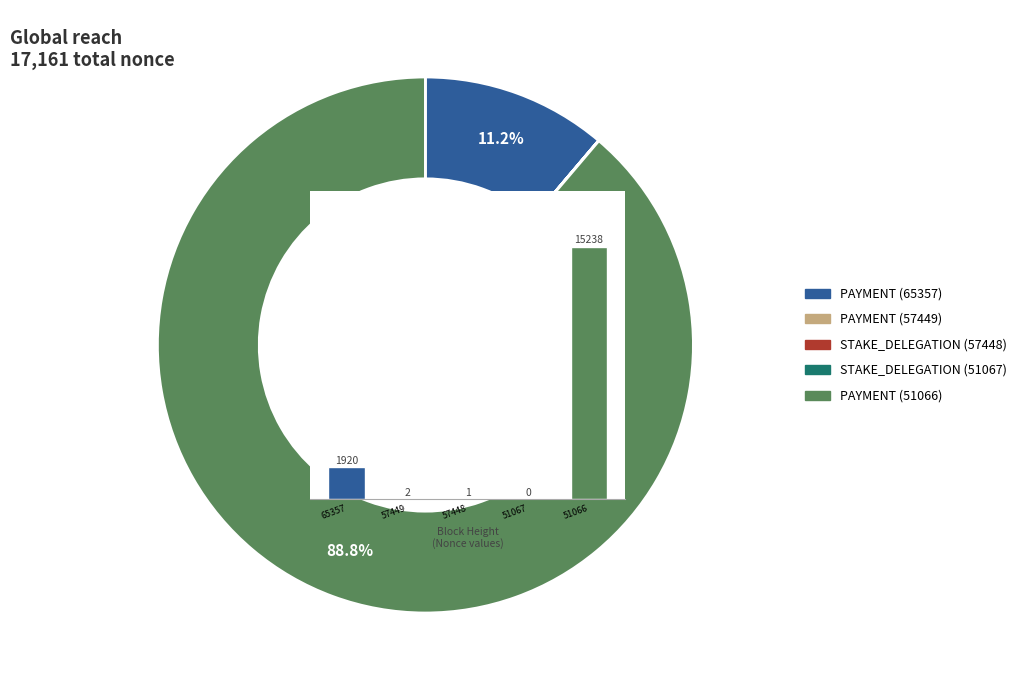

Is the sum of 65357 and 57449 greater than half?

No